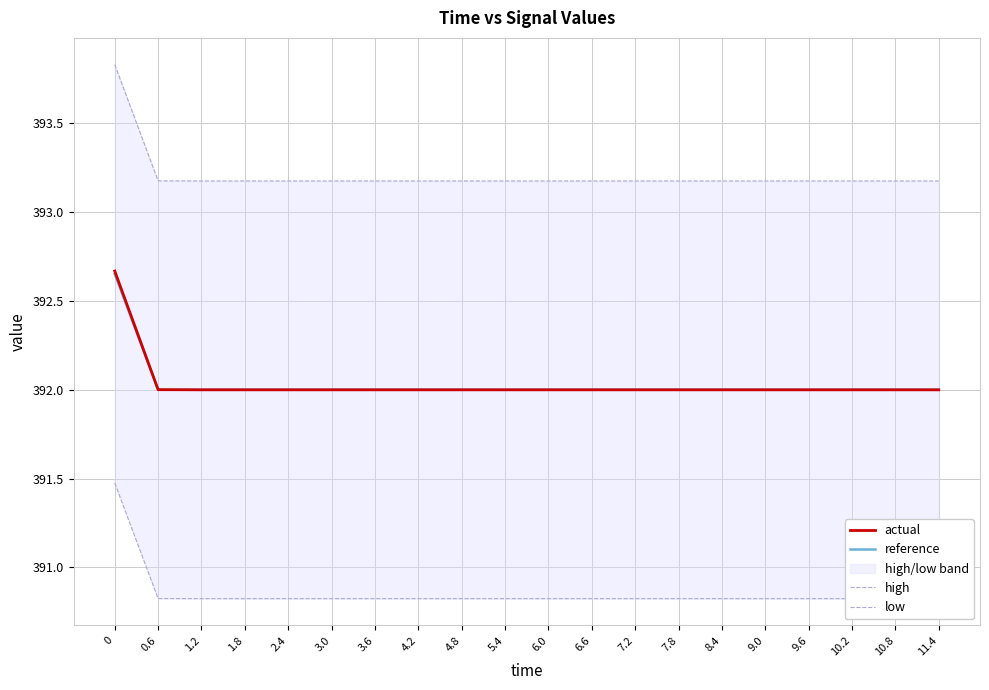

Reading right to left, extract all data points from this chart.

actual: 392.0	392.0	392.0	392.0	392.0	392.0	392.0	392.0	392.0	392.0	392.0	392.0	392.0	392.0	392.0	392.0	392.0	392.0	392.0	392.7
reference: 392.0	392.0	392.0	392.0	392.0	392.0	392.0	392.0	392.0	392.0	392.0	392.0	392.0	392.0	392.0	392.0	392.0	392.0	392.0	392.7
high: 393.2	393.2	393.2	393.2	393.2	393.2	393.2	393.2	393.2	393.2	393.2	393.2	393.2	393.2	393.2	393.2	393.2	393.2	393.2	393.8
low: 390.8	390.8	390.8	390.8	390.8	390.8	390.8	390.8	390.8	390.8	390.8	390.8	390.8	390.8	390.8	390.8	390.8	390.8	390.8	391.5